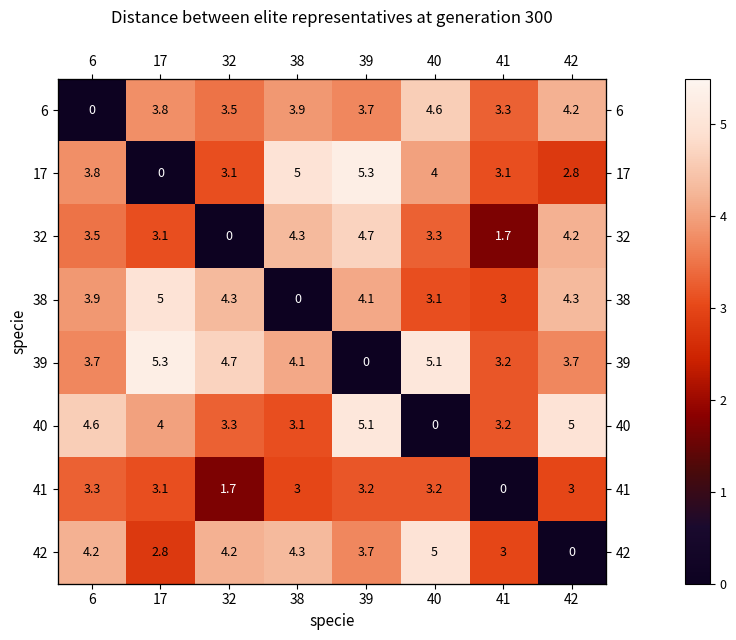

What is the sum of all 41 values?

20.5